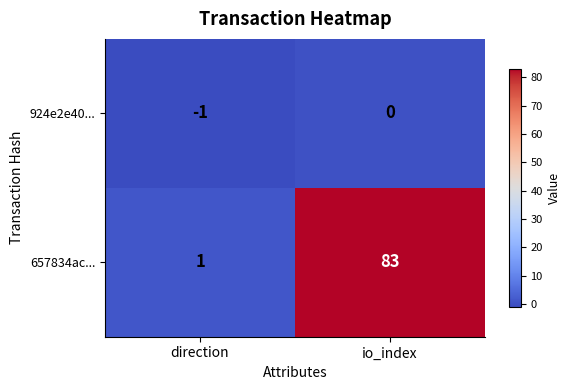

What value does the 657834ac... series have at io_index, to the nearest 5?

85